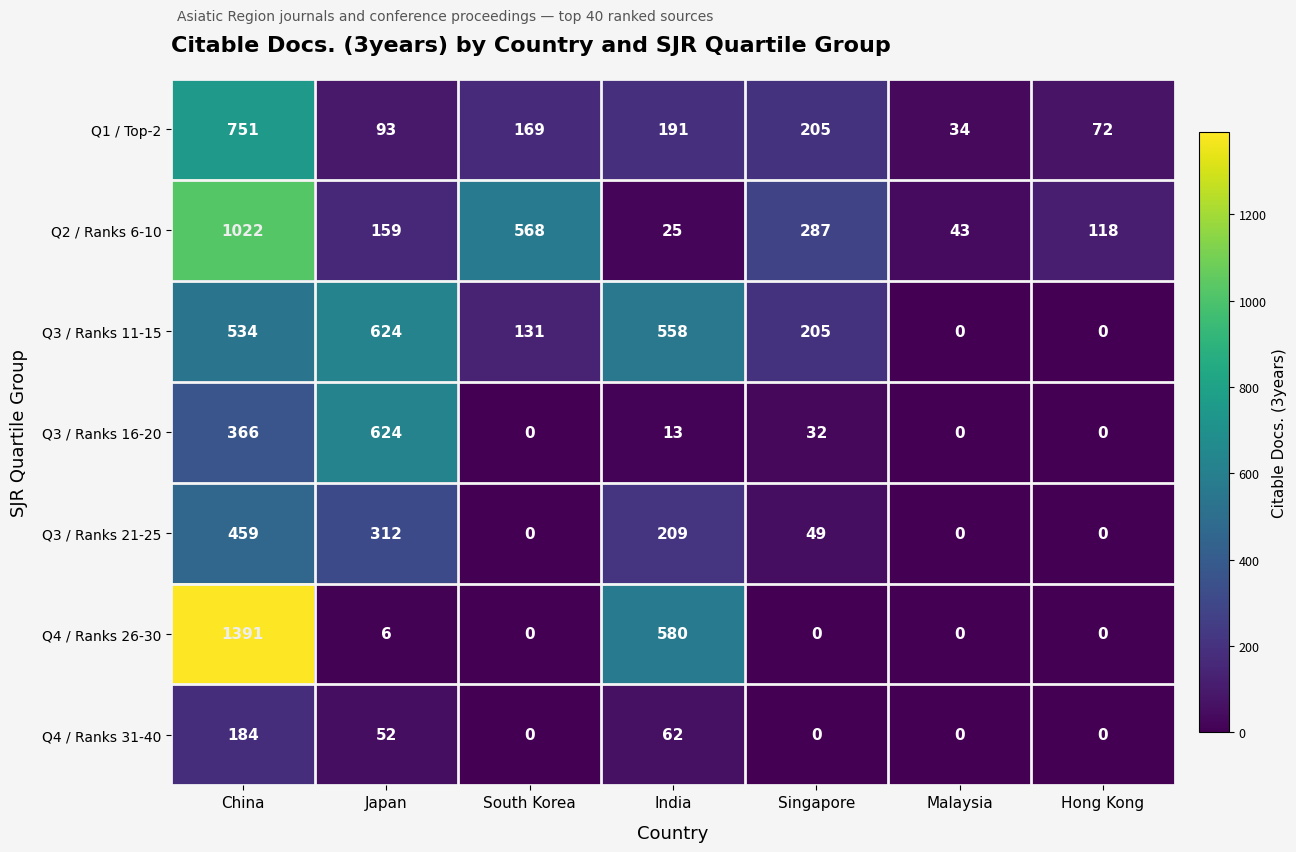

What is the average value of the Q2 / Ranks 6-10 series?

317